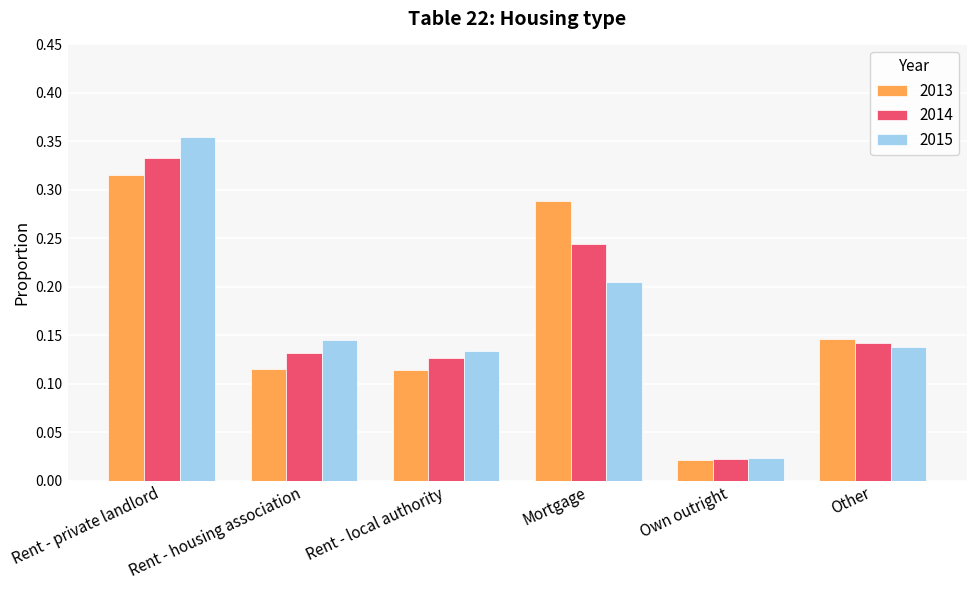

Is it true that 2013 equals 0.5 at Mortgage?

False